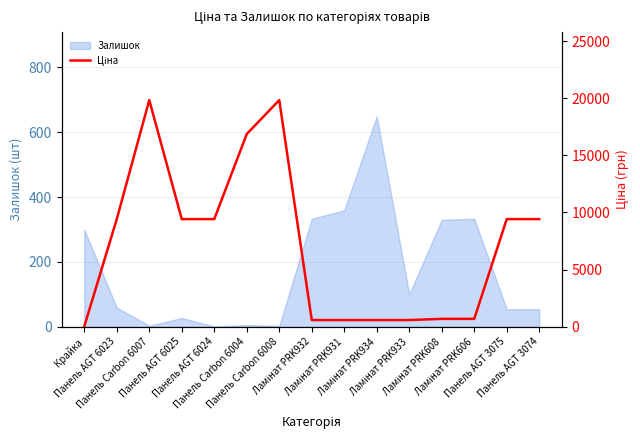

What is the value of the 6th point from the left?

16863.2